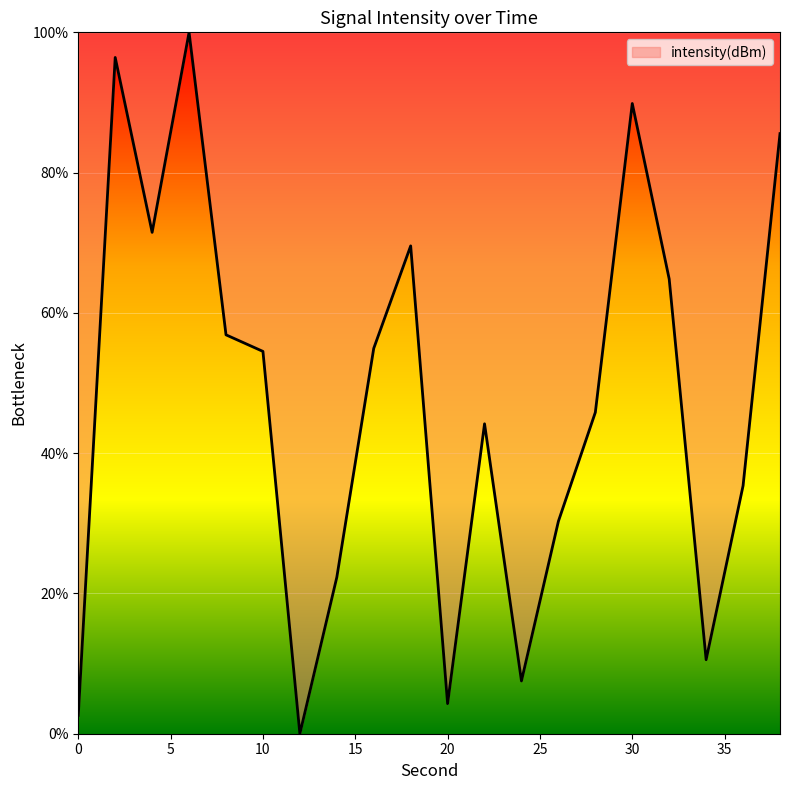

What is the greatest value displayed?

100.0